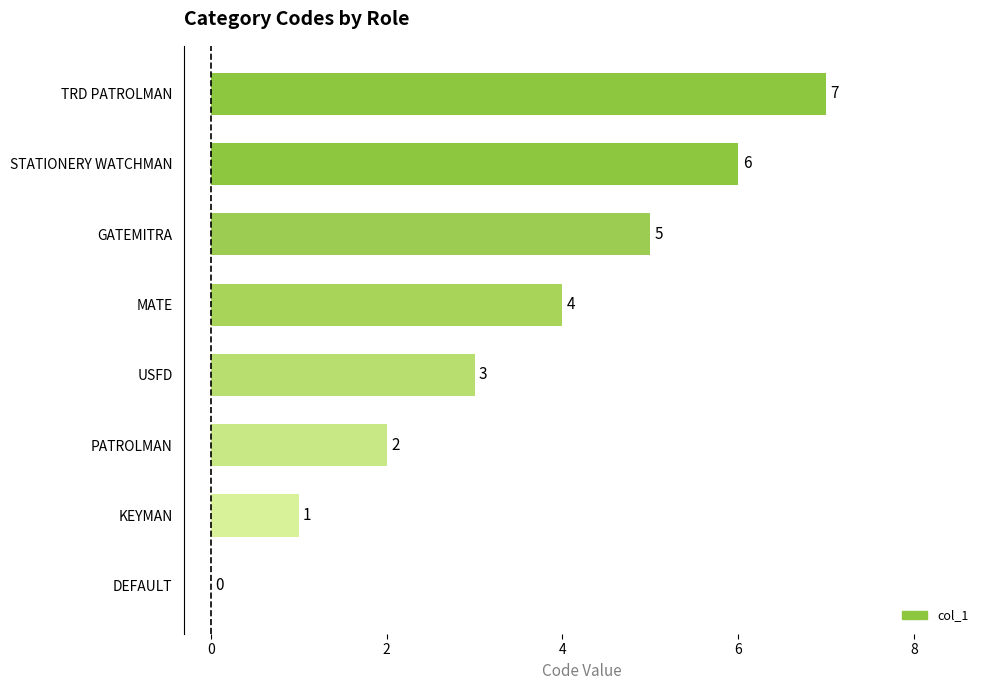

The chart shows a value of 7 at TRD PATROLMAN. True or false?

True